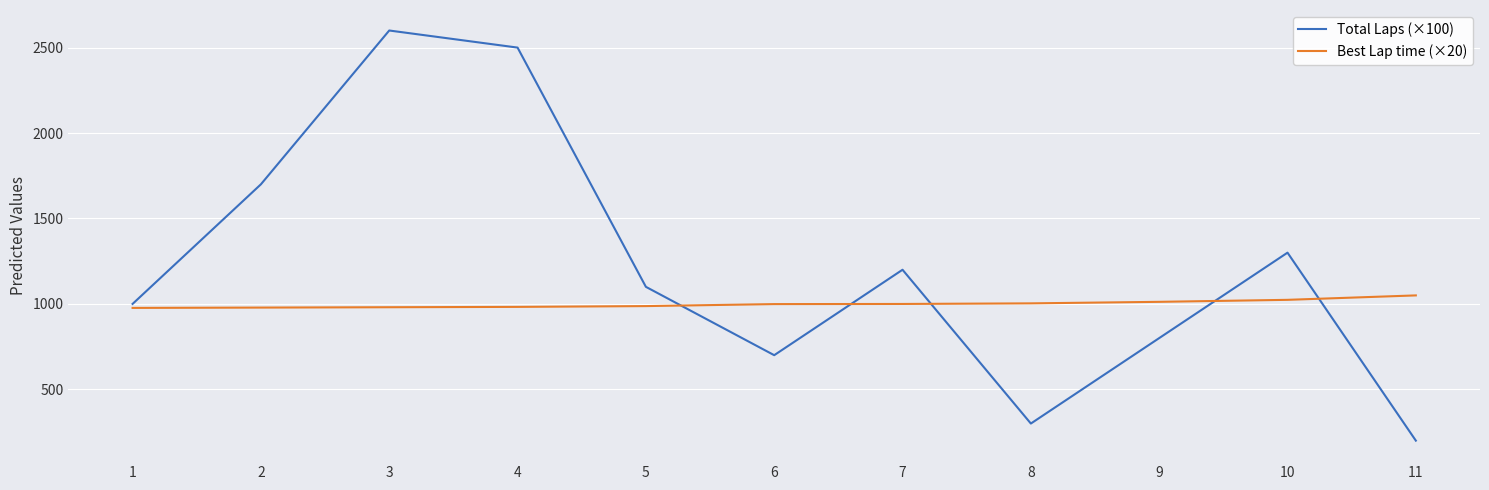

Which series has the widest spread of values?

Total Laps (×100)